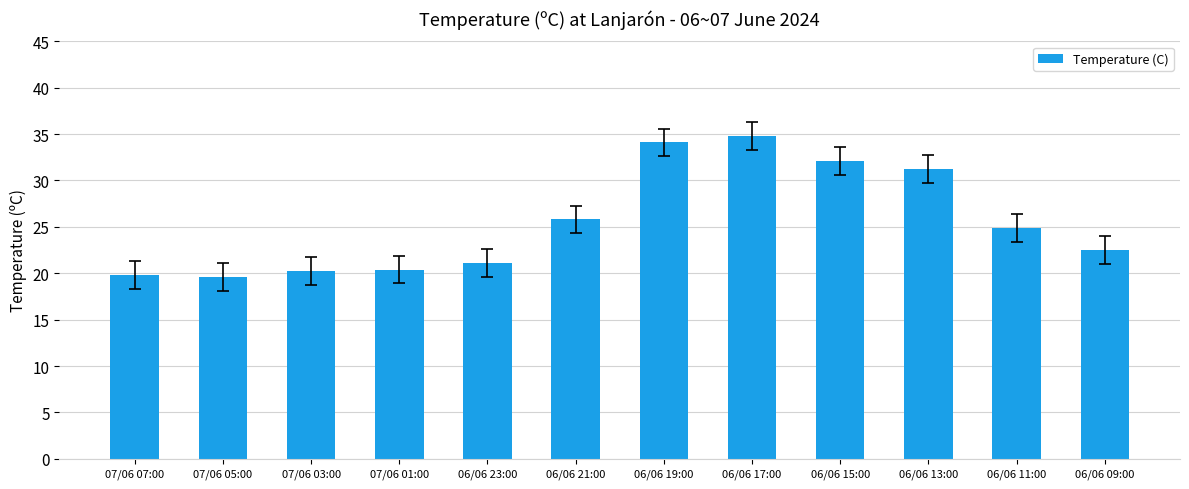

Reading left to right, transcribe all the data shown in this chart.

19.8	19.6	20.2	20.4	21.1	25.8	34.1	34.8	32.1	31.2	24.9	22.5